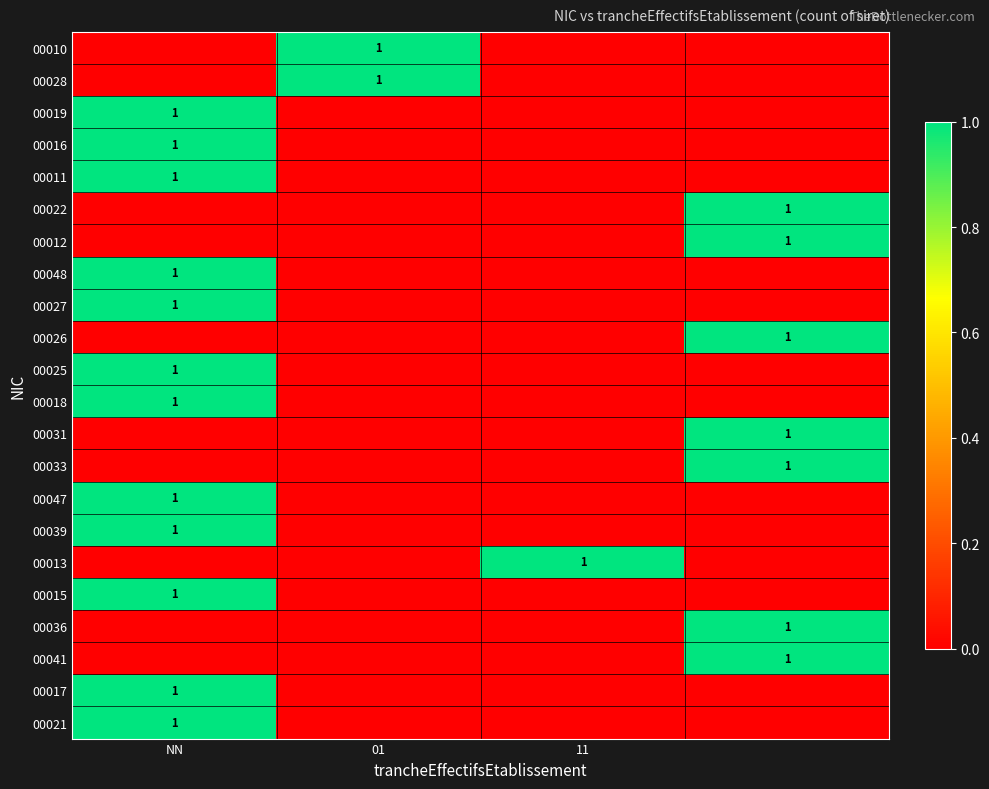

The 00018 series shows 2 at NN. True or false?

False